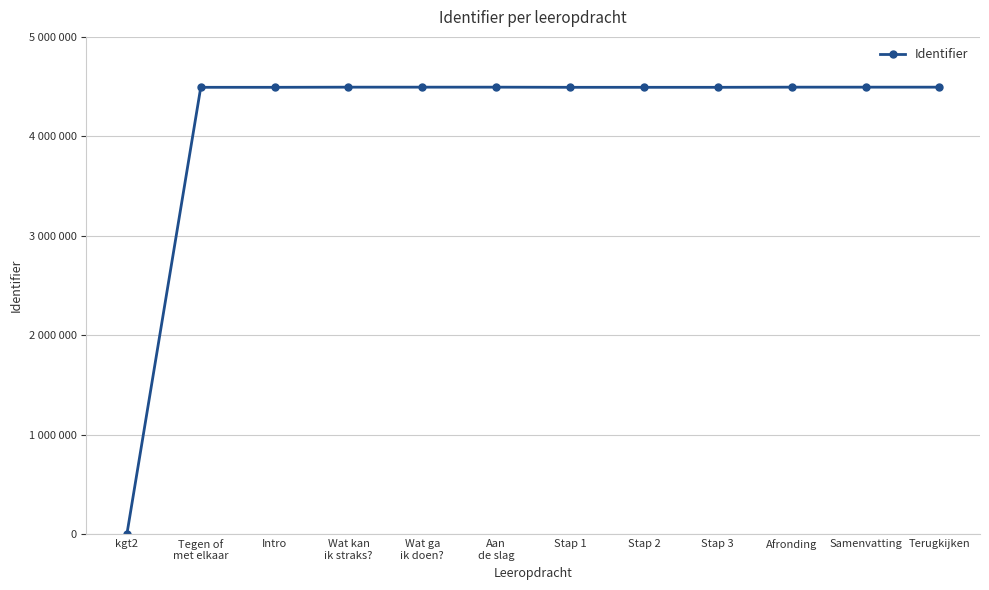

Which category has the lowest value across all series?

kgt2